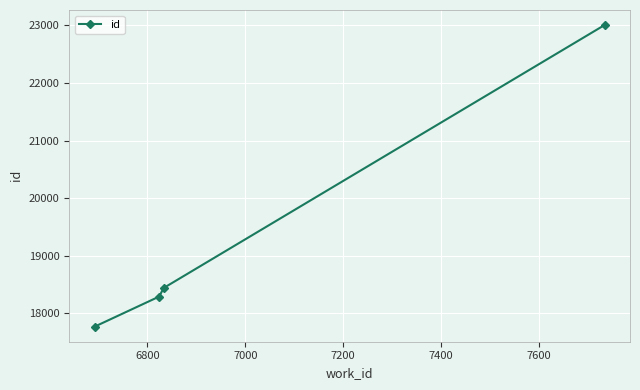

What is the value of the 1st point from the left?

17770